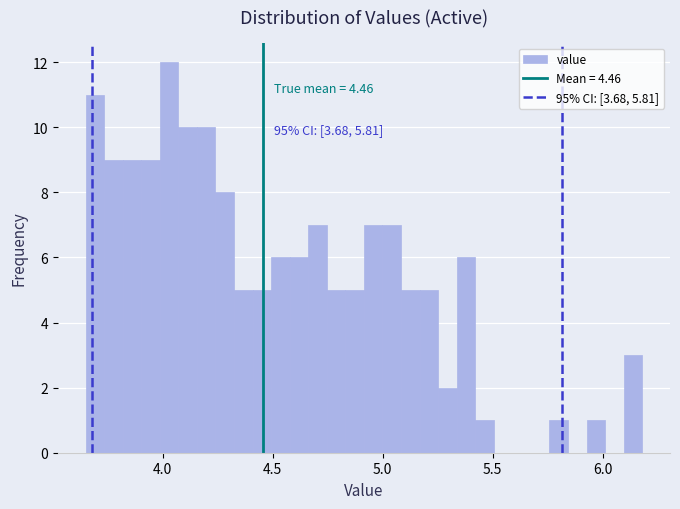

Read against the x-axis, roughly where is the centre of the tallest bar?

4.05